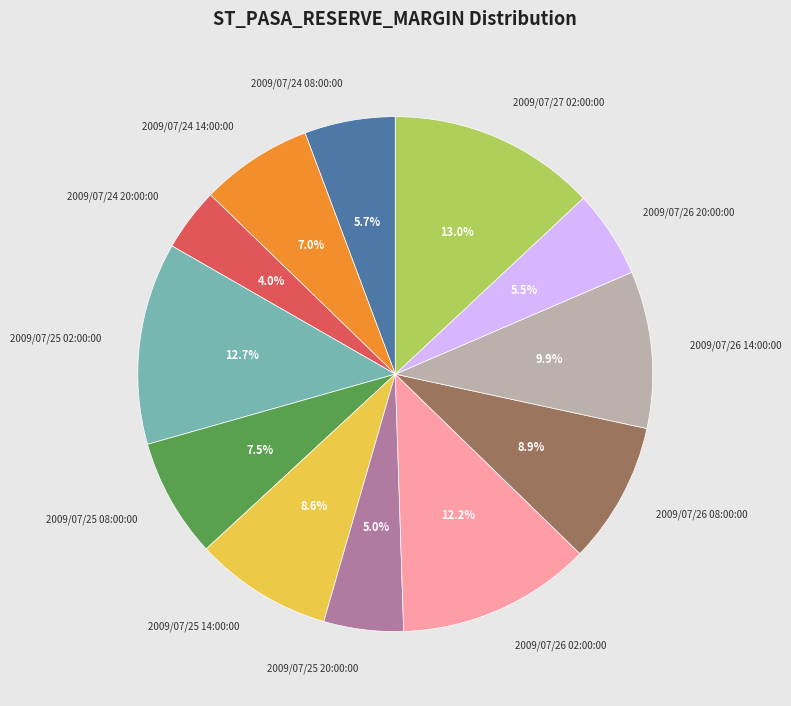

Count the number of slices in the pie.

12